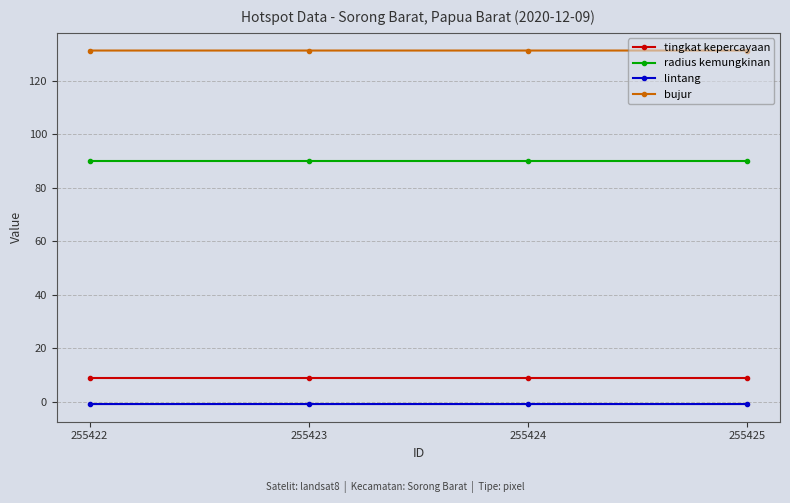

True or false: bujur and lintang intersect in this chart.

False